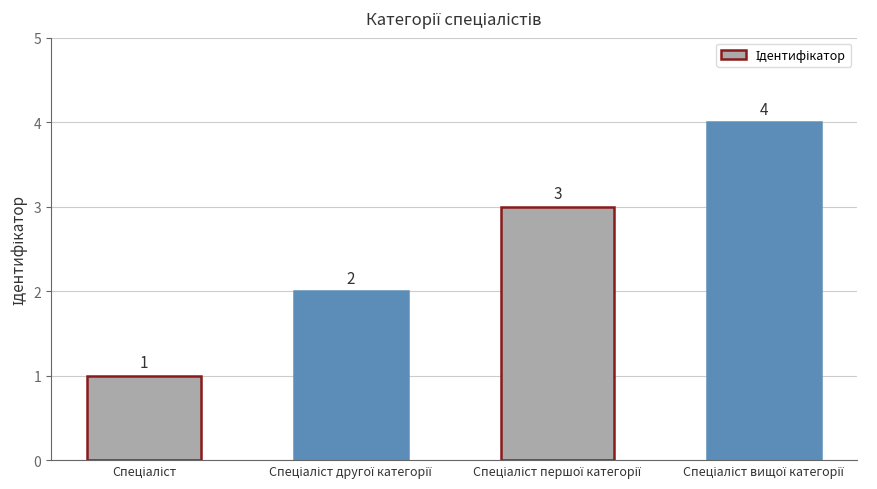

What is the greatest value displayed?

4